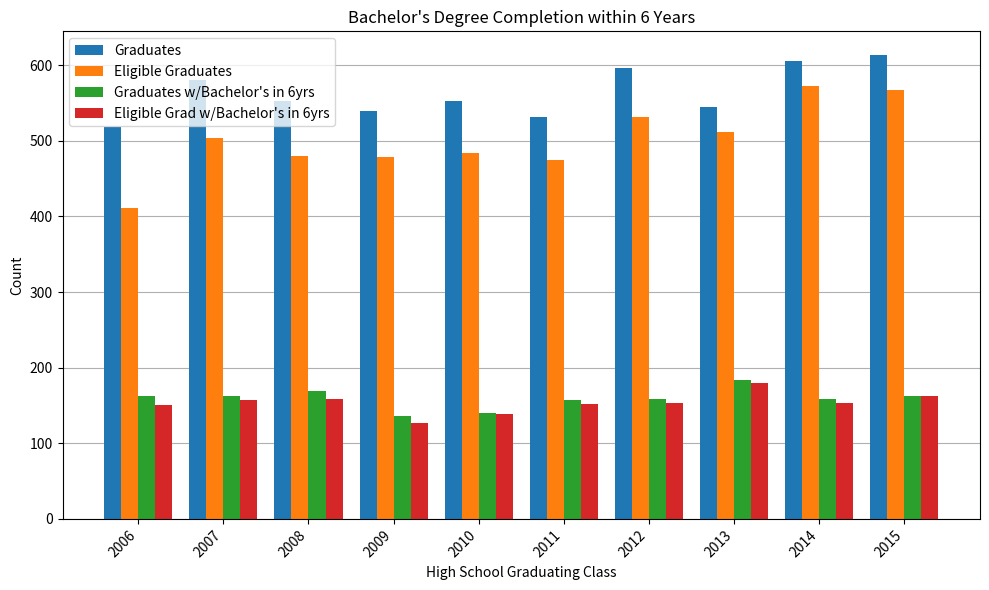

What is the value of the Eligible Graduates bar at the 5th from the left?

484